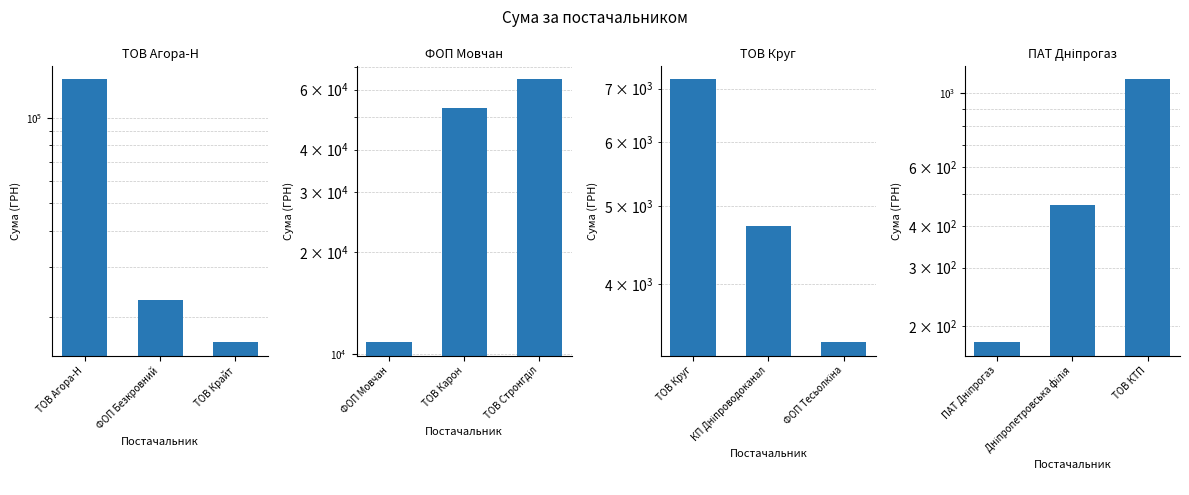

What is the value of the 2nd bar from the left?

464.0